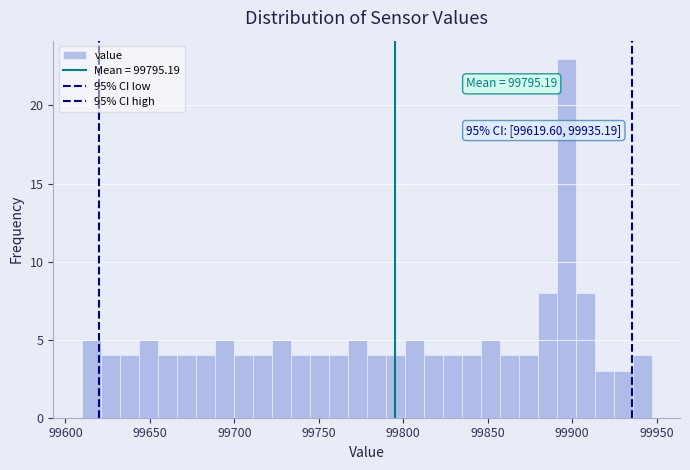

Around what value on the x-axis is the tallest bar? Give the approximate position of its centre, as read against the axis.

99895